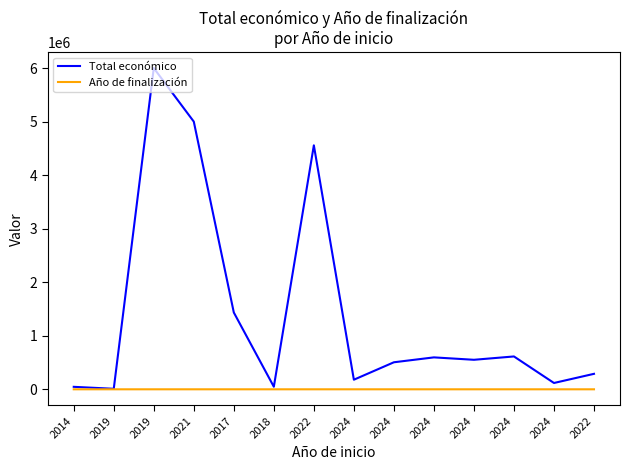

Does the chart display data point markers on the line(s)?

No